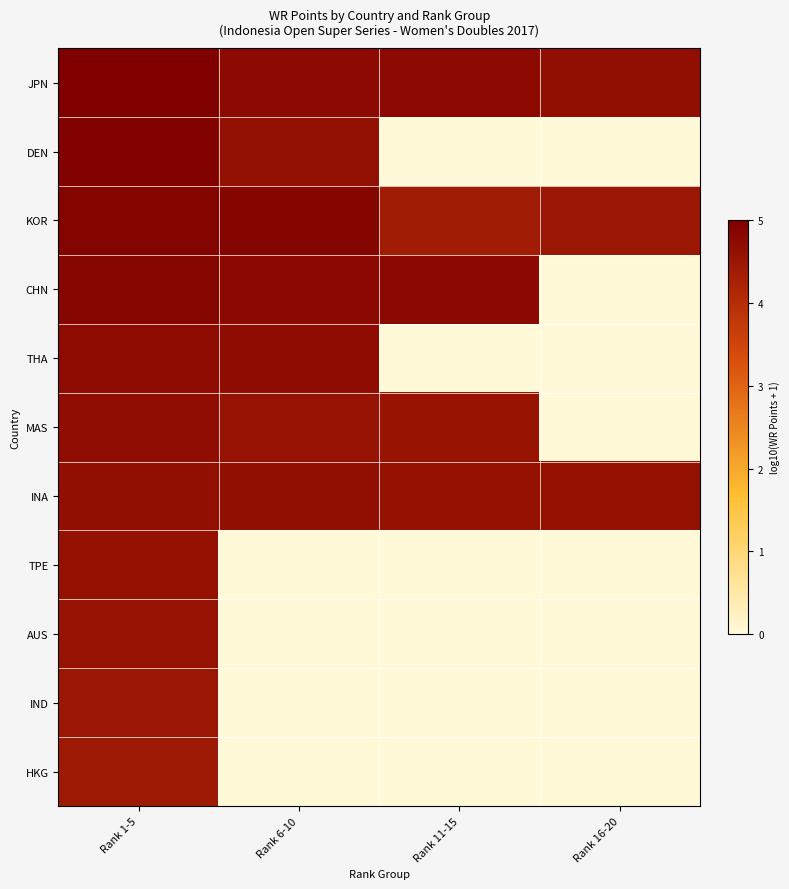

Rank the series by their maximum value, from highest to lowest.

JPN, DEN, KOR, CHN, THA, MAS, INA, TPE, AUS, IND, HKG